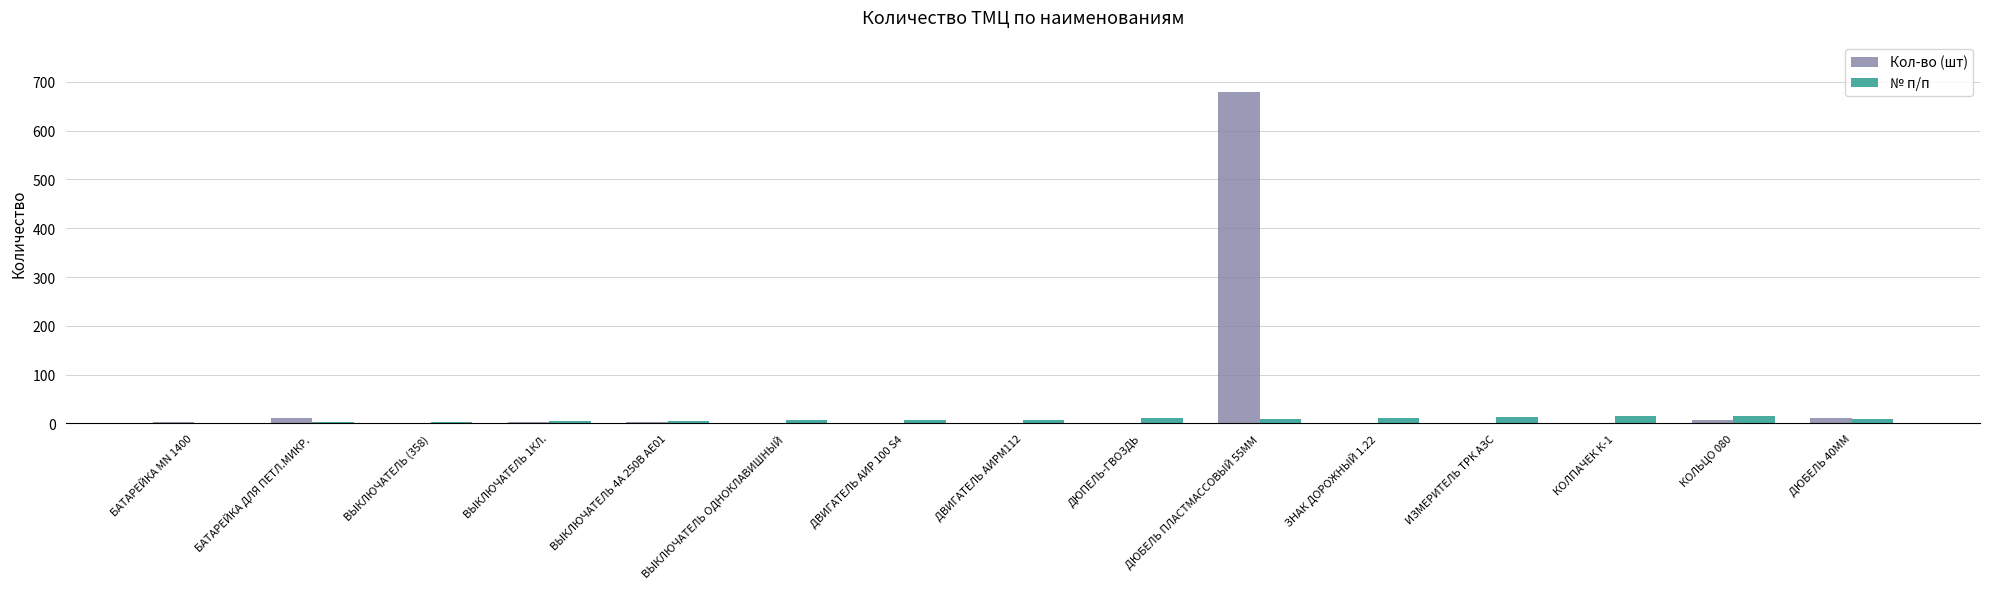

What is the greatest value displayed?

679